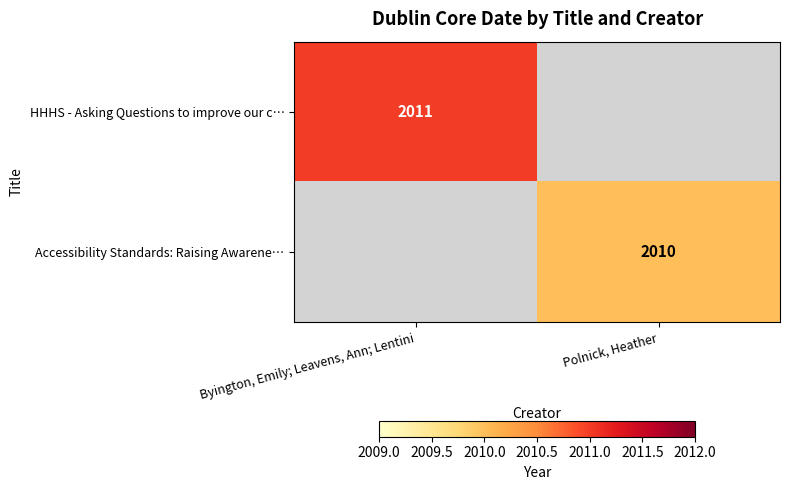

The value of Accessibility Standards: Raising Awarene… at Polnick, Heather is 2010. True or false?

True